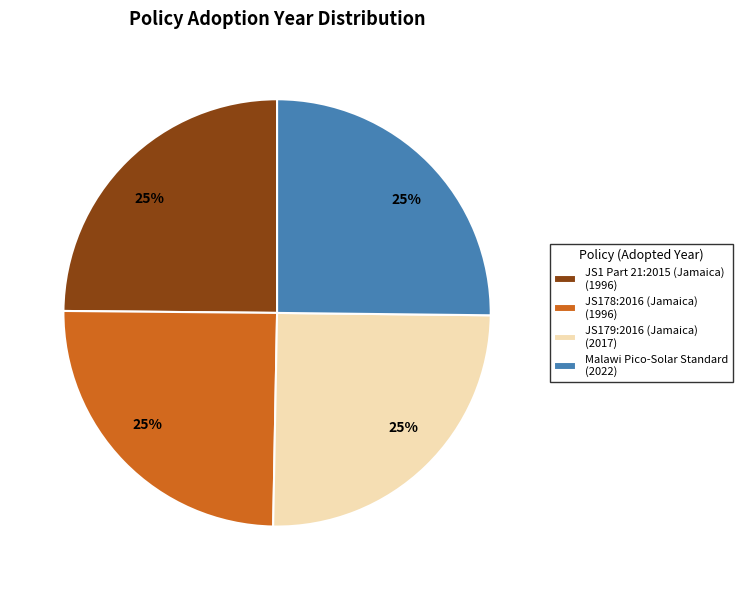

How many slices are in this pie chart?

4